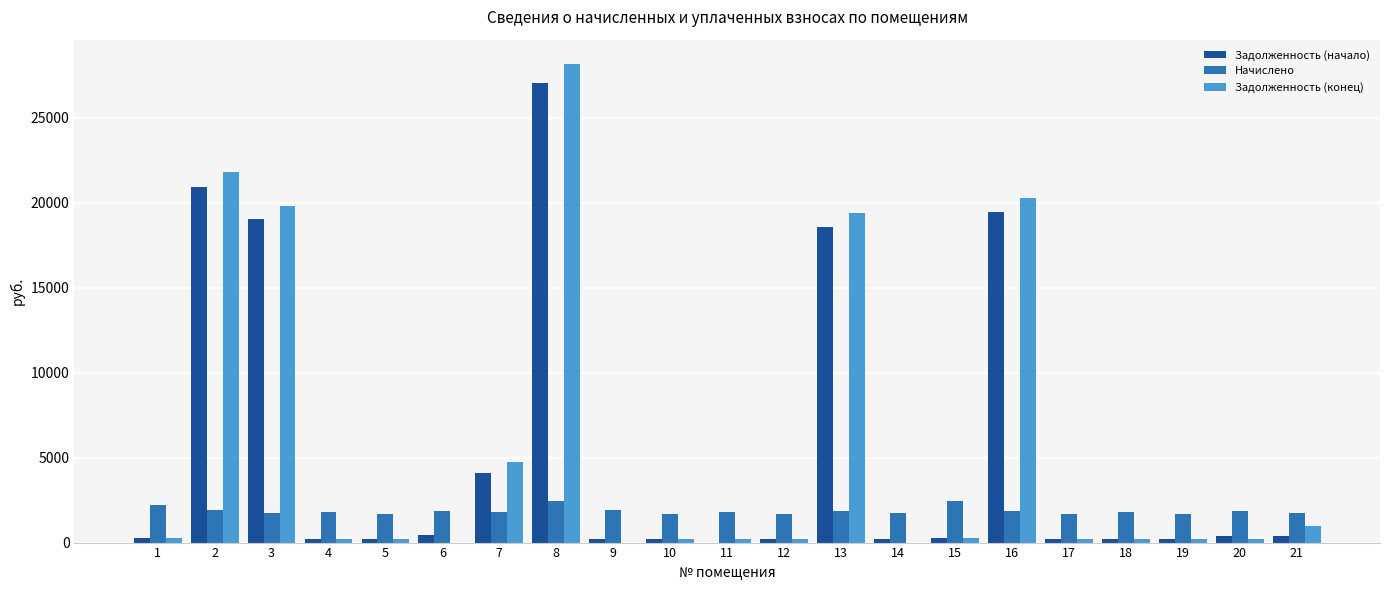

What is the maximum value for Начислено?

2442.2